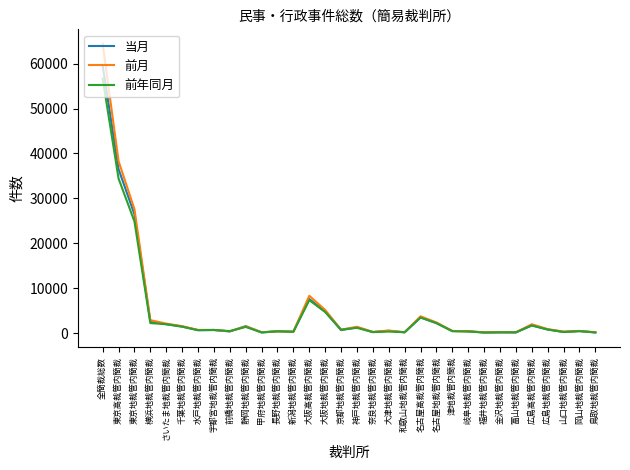

What is the maximum value shown in the chart?

64428